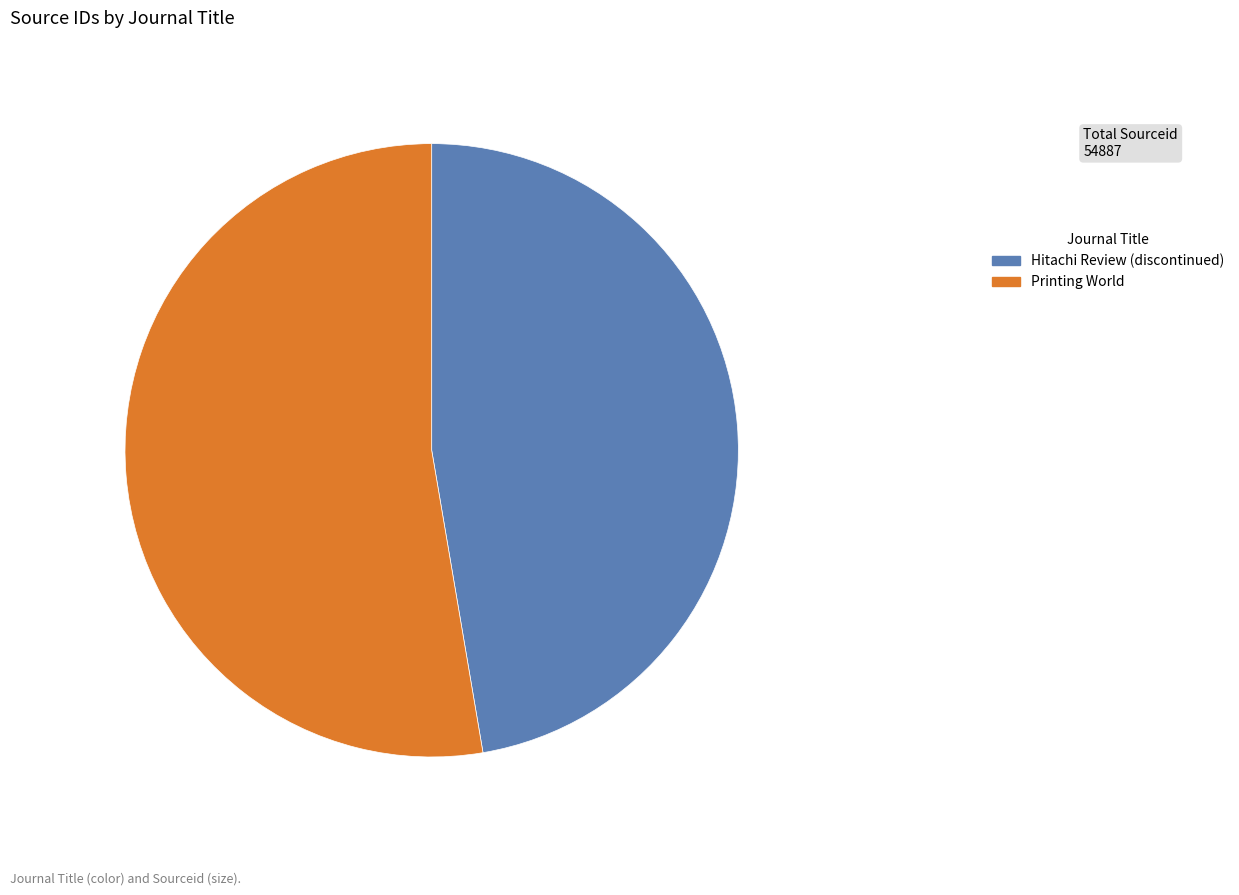

The Hitachi Review (discontinued) slice represents 47% of the pie. True or false?

True